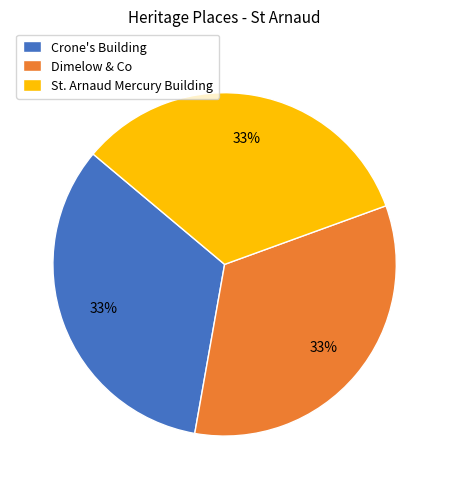

Approximately how many times larger is the value at St. Arnaud Mercury Building compared to Dimelow & Co?

1.0